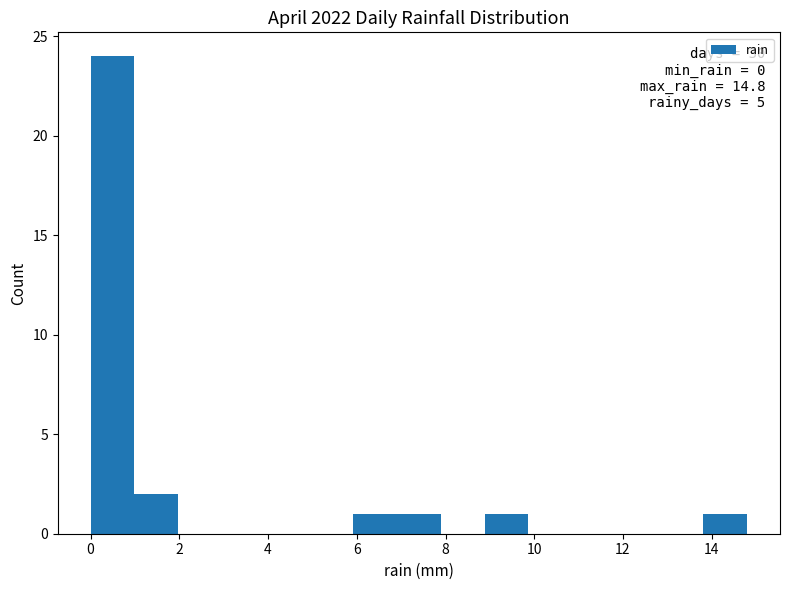

Which range on the x-axis has the tallest bar?

0.0 to 1.0